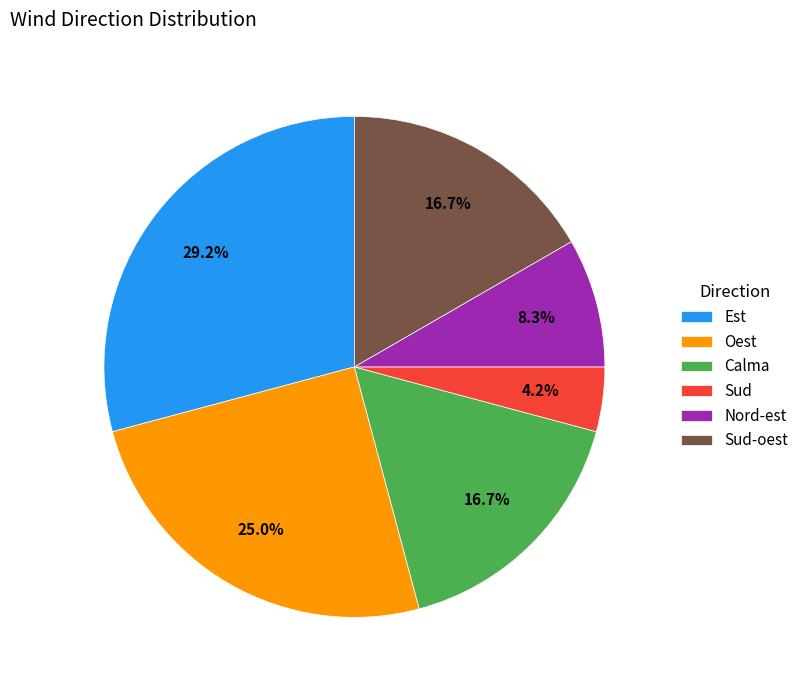

Count the number of slices in the pie.

6